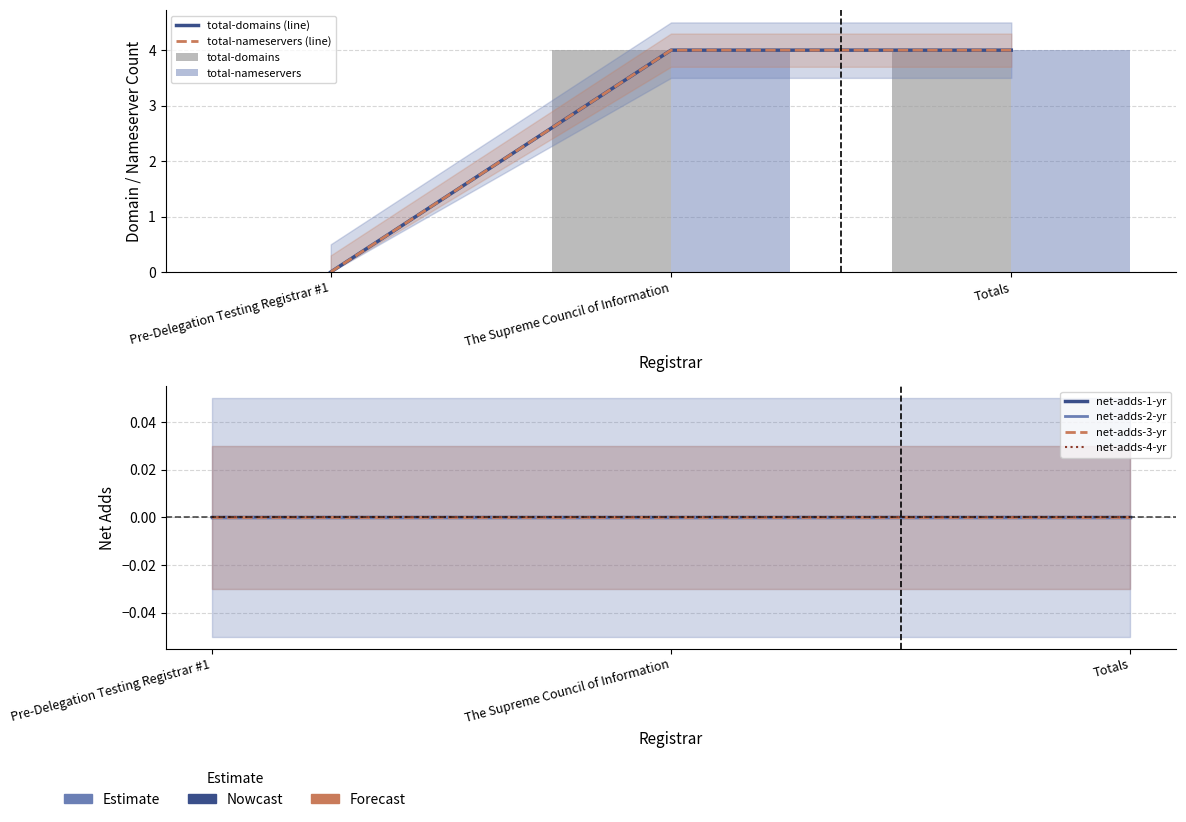

Which series changed the most between Pre-Delegation Testing Registrar #1 and Totals?

total-domains